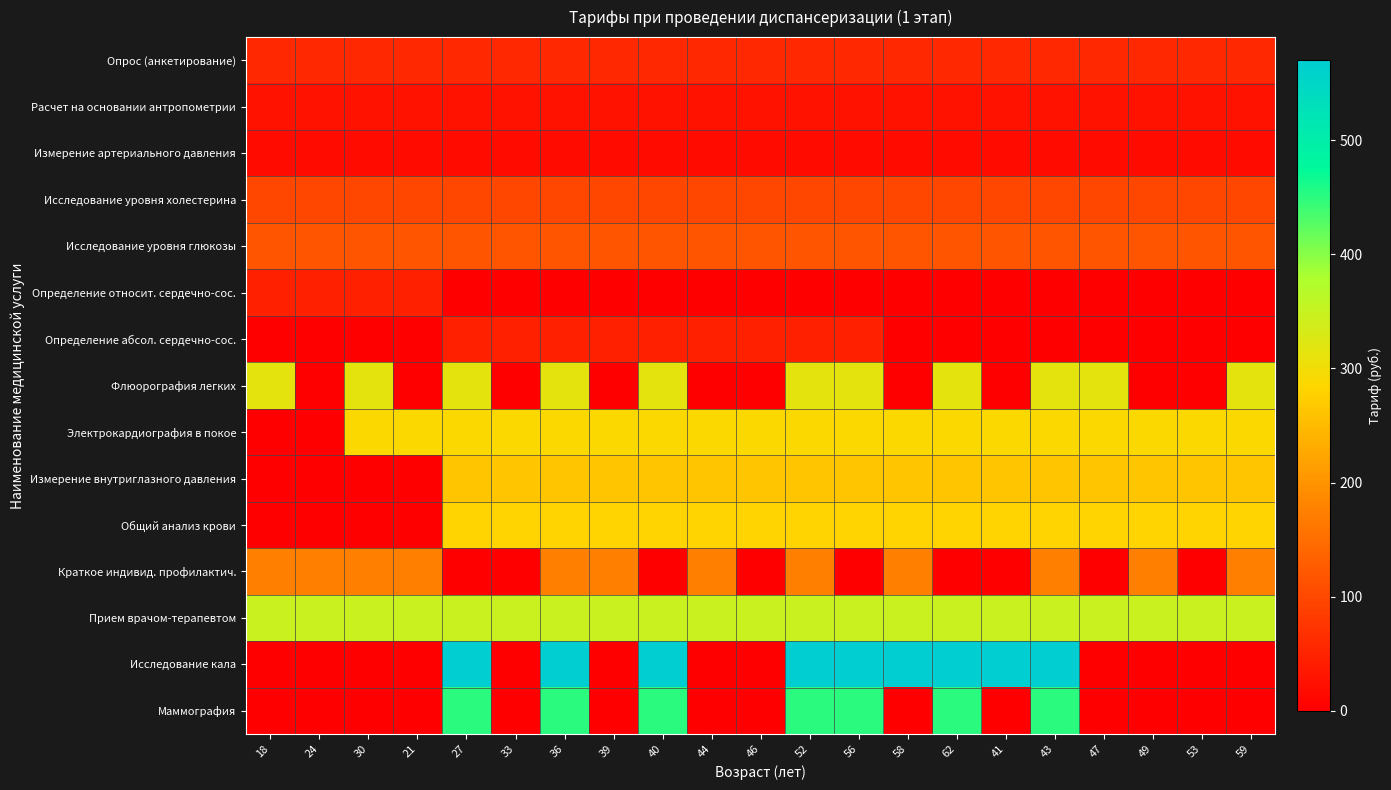

Reading left to right, transcribe all the data shown in this chart.

Опрос (анкетирование): 18=55.9	24=55.9	30=55.9	21=55.9	27=55.9	33=55.9	36=55.9	39=55.9	40=55.9	44=55.9	46=55.9	52=55.9	56=55.9	58=55.9	62=55.9	41=55.9	43=55.9	47=55.9	49=55.9	53=55.9	59=55.9
Расчет на основании антропометрии: 18=28.8	24=28.8	30=28.8	21=28.8	27=28.8	33=28.8	36=28.8	39=28.8	40=28.8	44=28.8	46=28.8	52=28.8	56=28.8	58=28.8	62=28.8	41=28.8	43=28.8	47=28.8	49=28.8	53=28.8	59=28.8
Измерение артериального давления: 18=17.3	24=17.3	30=17.3	21=17.3	27=17.3	33=17.3	36=17.3	39=17.3	40=17.3	44=17.3	46=17.3	52=17.3	56=17.3	58=17.3	62=17.3	41=17.3	43=17.3	47=17.3	49=17.3	53=17.3	59=17.3
Исследование уровня холестерина: 18=99.4	24=99.4	30=99.4	21=99.4	27=99.4	33=99.4	36=99.4	39=99.4	40=99.4	44=99.4	46=99.4	52=99.4	56=99.4	58=99.4	62=99.4	41=99.4	43=99.4	47=99.4	49=99.4	53=99.4	59=99.4
Исследование уровня глюкозы: 18=117.0	24=117.0	30=117.0	21=117.0	27=117.0	33=117.0	36=117.0	39=117.0	40=117.0	44=117.0	46=117.0	52=117.0	56=117.0	58=117.0	62=117.0	41=117.0	43=117.0	47=117.0	49=117.0	53=117.0	59=117.0
Определение относит. сердечно-сос.: 18=45.5	24=45.5	30=45.5	21=45.5	27=0.0	33=0.0	36=0.0	39=0.0	40=0.0	44=0.0	46=0.0	52=0.0	56=0.0	58=0.0	62=0.0	41=0.0	43=0.0	47=0.0	49=0.0	53=0.0	59=0.0
Определение абсол. сердечно-сос.: 18=0.0	24=0.0	30=0.0	21=0.0	27=45.5	33=45.5	36=45.5	39=45.5	40=45.5	44=45.5	46=45.5	52=45.5	56=45.5	58=0.0	62=0.0	41=0.0	43=0.0	47=0.0	49=0.0	53=0.0	59=0.0
Флюорография легких: 18=314.7	24=0.0	30=314.7	21=0.0	27=314.7	33=0.0	36=314.7	39=0.0	40=314.7	44=0.0	46=0.0	52=314.7	56=314.7	58=0.0	62=314.7	41=0.0	43=314.7	47=314.7	49=0.0	53=0.0	59=314.7
Электрокардиография в покое: 18=0.0	24=0.0	30=288.9	21=288.9	27=288.9	33=288.9	36=288.9	39=288.9	40=288.9	44=288.9	46=288.9	52=288.9	56=288.9	58=288.9	62=288.9	41=288.9	43=288.9	47=288.9	49=288.9	53=288.9	59=288.9
Измерение внутриглазного давления: 18=0.0	24=0.0	30=0.0	21=0.0	27=263.2	33=263.2	36=263.2	39=263.2	40=263.2	44=263.2	46=263.2	52=263.2	56=263.2	58=263.2	62=263.2	41=263.2	43=263.2	47=263.2	49=263.2	53=263.2	59=263.2
Общий анализ крови: 18=0.0	24=0.0	30=0.0	21=0.0	27=280.8	33=280.8	36=280.8	39=280.8	40=280.8	44=280.8	46=280.8	52=280.8	56=280.8	58=280.8	62=280.8	41=280.8	43=280.8	47=280.8	49=280.8	53=280.8	59=280.8
Краткое индивид. профилактич.: 18=174.0	24=174.0	30=174.0	21=174.0	27=0.0	33=0.0	36=174.0	39=174.0	40=0.0	44=174.0	46=0.0	52=174.0	56=0.0	58=174.0	62=0.0	41=0.0	43=174.0	47=0.0	49=174.0	53=0.0	59=174.0
Прием врачом-терапевтом: 18=348.1	24=348.1	30=348.1	21=348.1	27=348.1	33=348.1	36=348.1	39=348.1	40=348.1	44=348.1	46=348.1	52=348.1	56=348.1	58=348.1	62=348.1	41=348.1	43=348.1	47=348.1	49=348.1	53=348.1	59=348.1
Исследование кала: 18=0.0	24=0.0	30=0.0	21=0.0	27=570.0	33=0.0	36=570.0	39=0.0	40=570.0	44=0.0	46=0.0	52=570.0	56=570.0	58=570.0	62=570.0	41=570.0	43=570.0	47=0.0	49=0.0	53=0.0	59=0.0
Маммография: 18=0.0	24=0.0	30=0.0	21=0.0	27=451.0	33=0.0	36=451.0	39=0.0	40=451.0	44=0.0	46=0.0	52=451.0	56=451.0	58=0.0	62=451.0	41=0.0	43=451.0	47=0.0	49=0.0	53=0.0	59=0.0